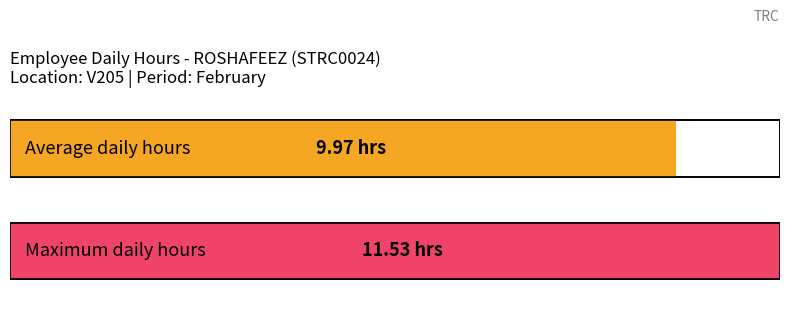

The Average utilization series shows 15.5 at 11-Mon. True or false?

False